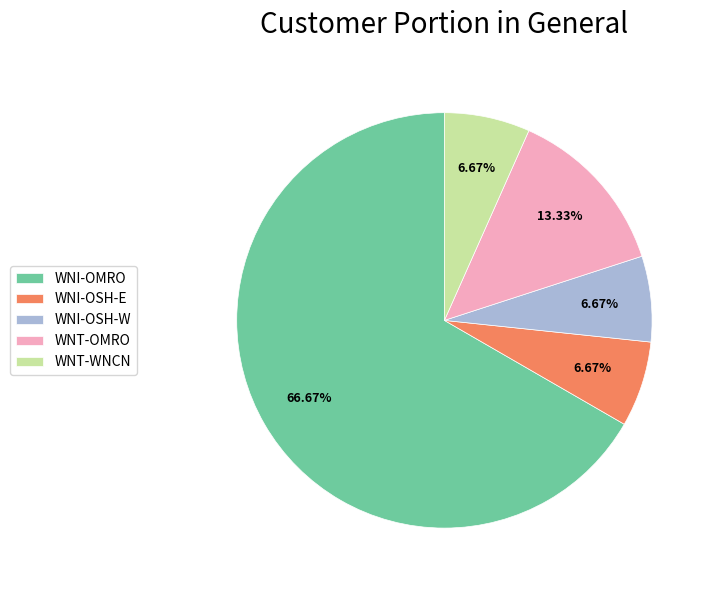

Does any single category account for the majority?

Yes